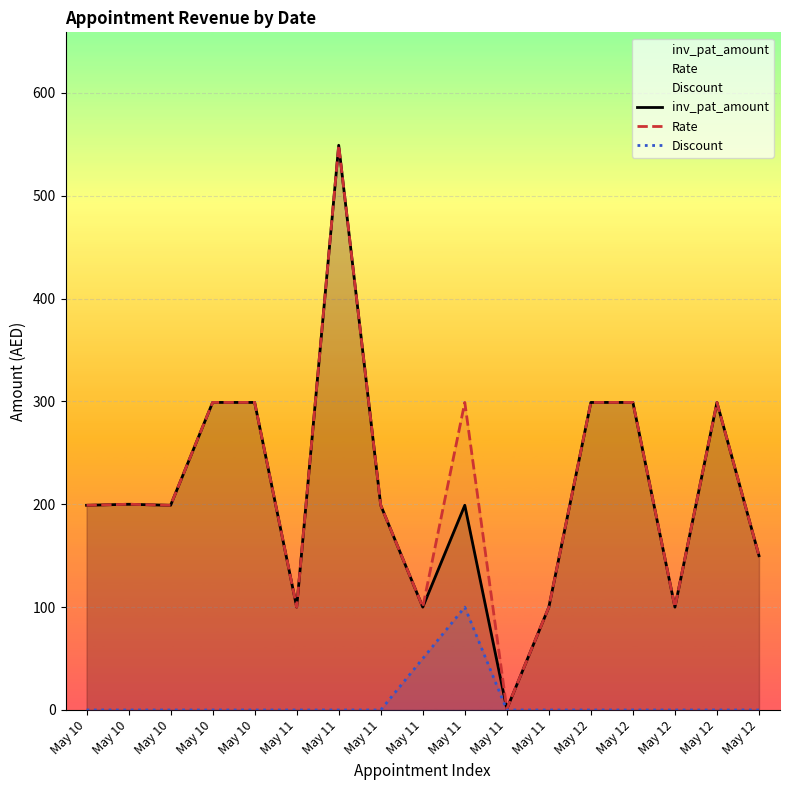

Reading left to right, list all the values displayed in this chart.

inv_pat_amount: May 10=199	May 10=200	May 10=199	May 10=299	May 10=299	May 11=100	May 11=549	May 11=199	May 11=100	May 11=199	May 11=1	May 11=100	May 12=299	May 12=299	May 12=100	May 12=299	May 12=150
Rate: May 10=199	May 10=200	May 10=199	May 10=299	May 10=299	May 11=100	May 11=549	May 11=199	May 11=100	May 11=299	May 11=1	May 11=100	May 12=299	May 12=299	May 12=100	May 12=299	May 12=150
Discount: May 10=0	May 10=0	May 10=0	May 10=0	May 10=0	May 11=0	May 11=0	May 11=0	May 11=50	May 11=100	May 11=0	May 11=0	May 12=0	May 12=0	May 12=0	May 12=0	May 12=0